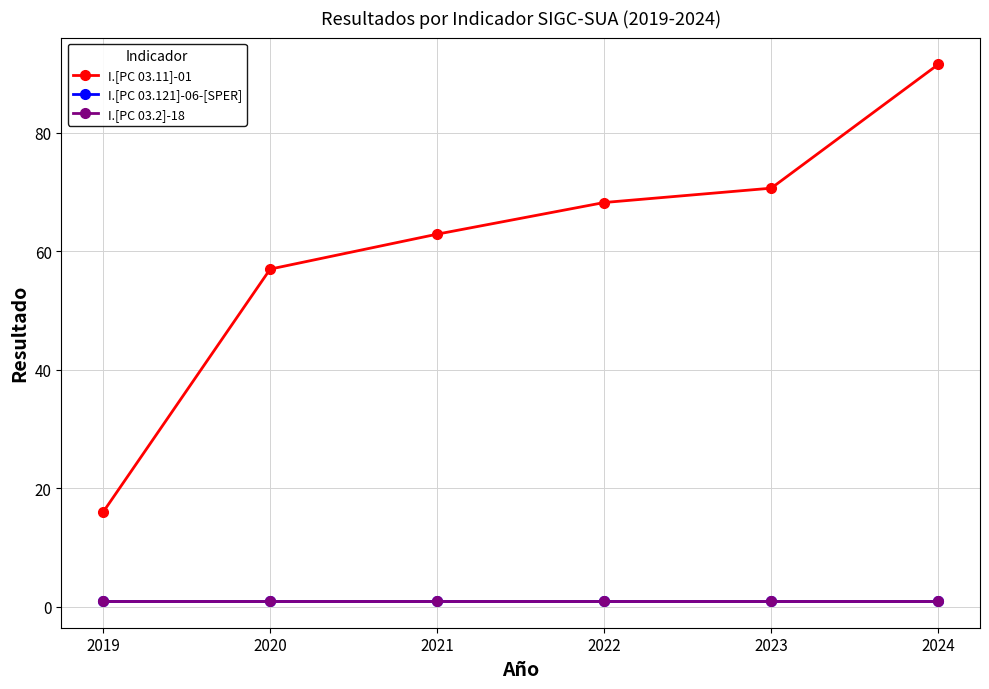

True or false: I.[PC 03.2]-18 has more than 1 points higher than both neighbors.

False